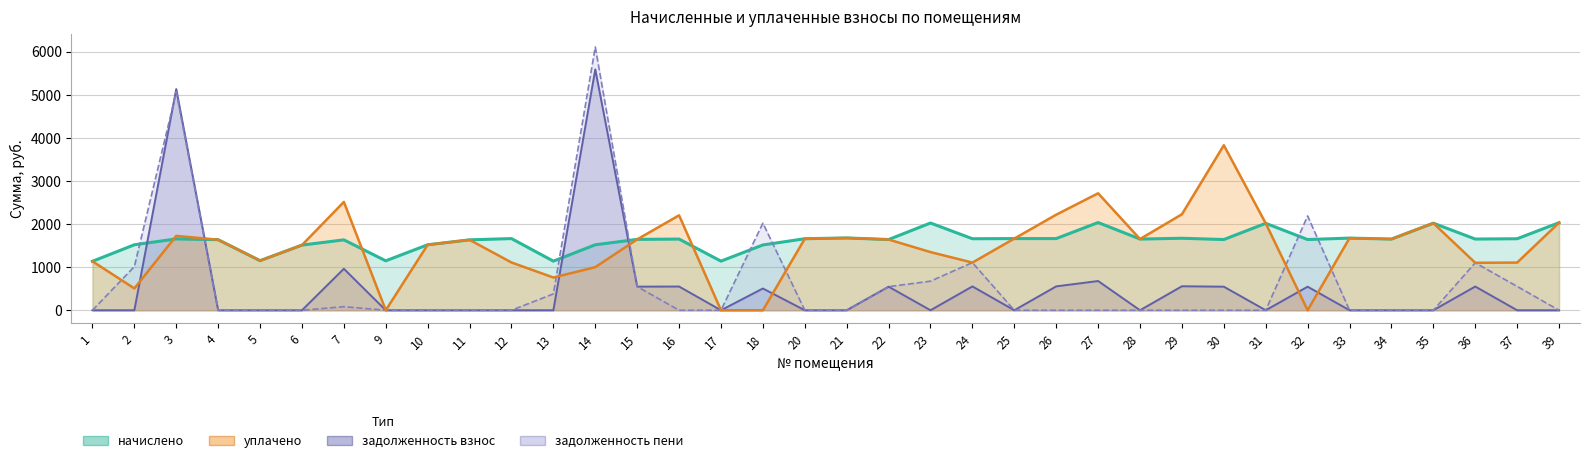

At which category is the sum across all series the highest?

14